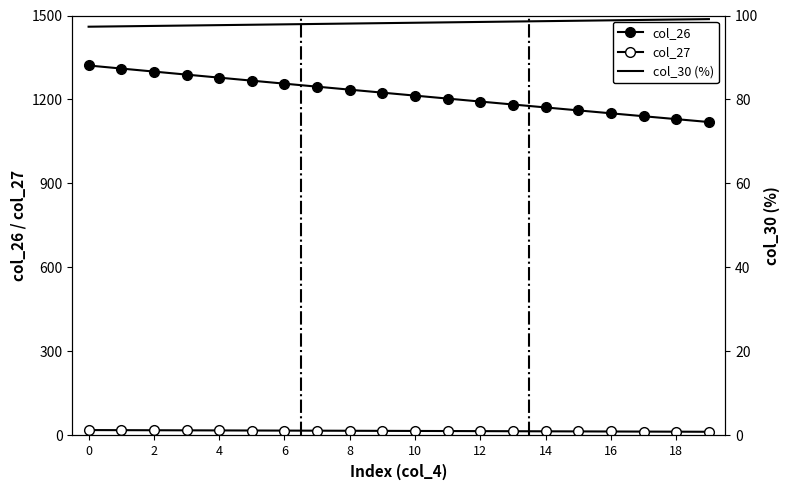

True or false: col_26 and col_30 (%) intersect in this chart.

False